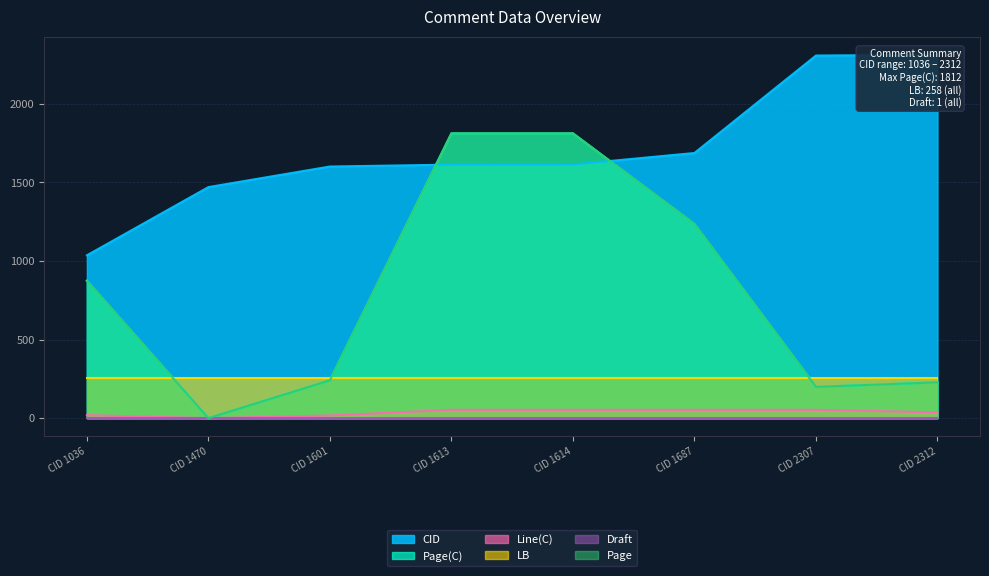

List the labels in order of CID value, smallest first.

CID 1036, CID 1470, CID 1601, CID 1613, CID 1614, CID 1687, CID 2307, CID 2312